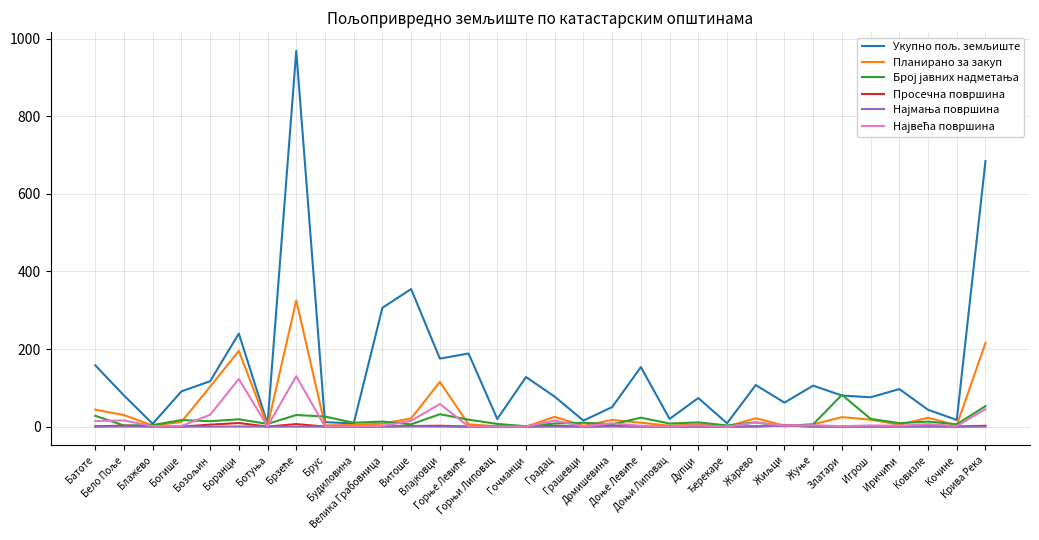

What is the greatest value displayed?

968.6